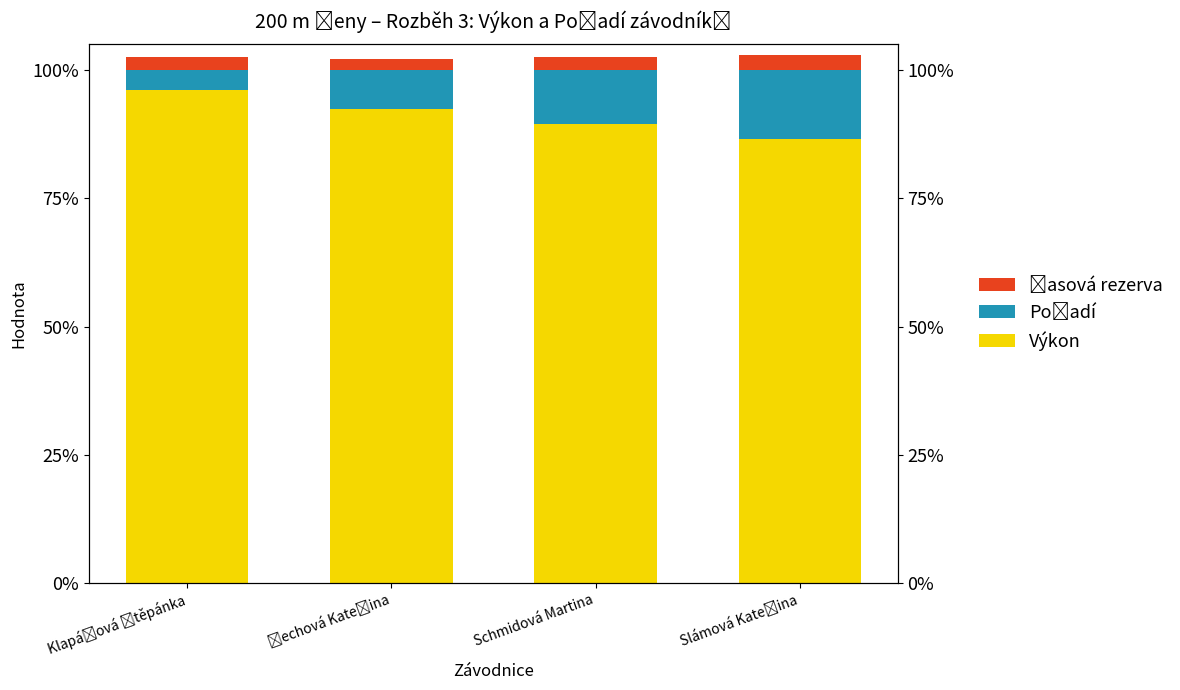

What is the difference between the maximum and second lowest values in the Výkon series?

6.5